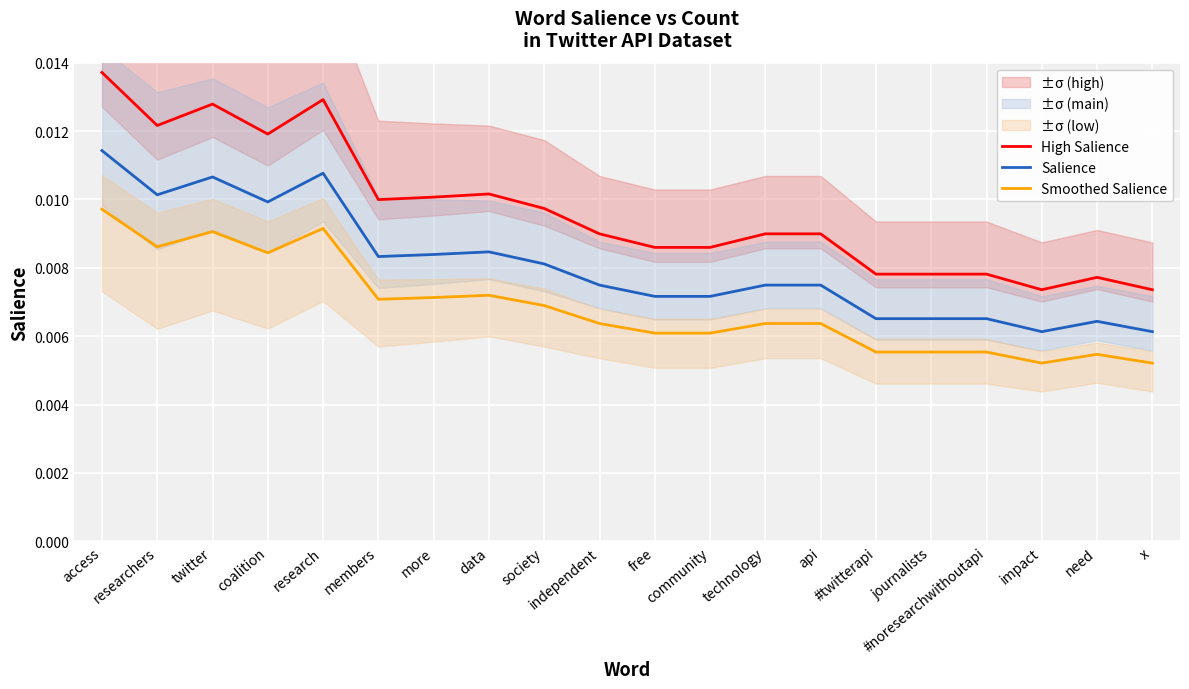

True or false: High Salience has a value of 0.0 at data.

False